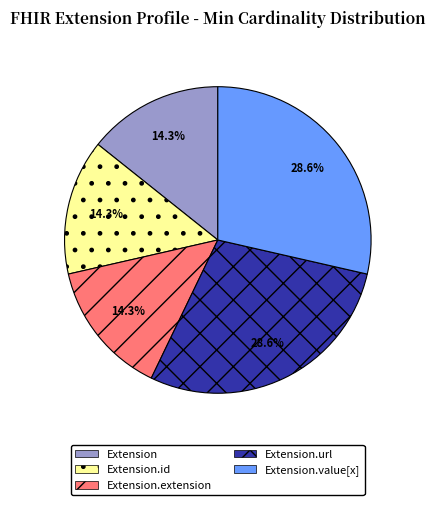

What percentage is NOT represented by Extension?

85.7%